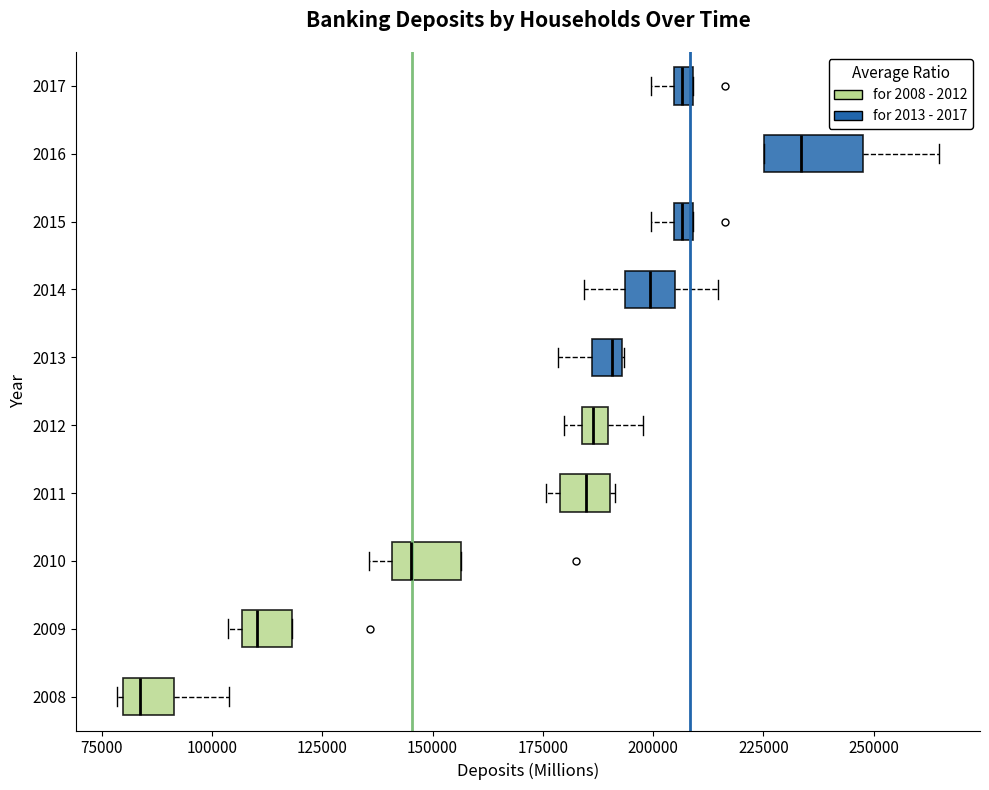

Where is the right edge of the box at y = 2011 on the x-axis? The values are not printed on the chart, so give them approximately, as read against the axis.

190000